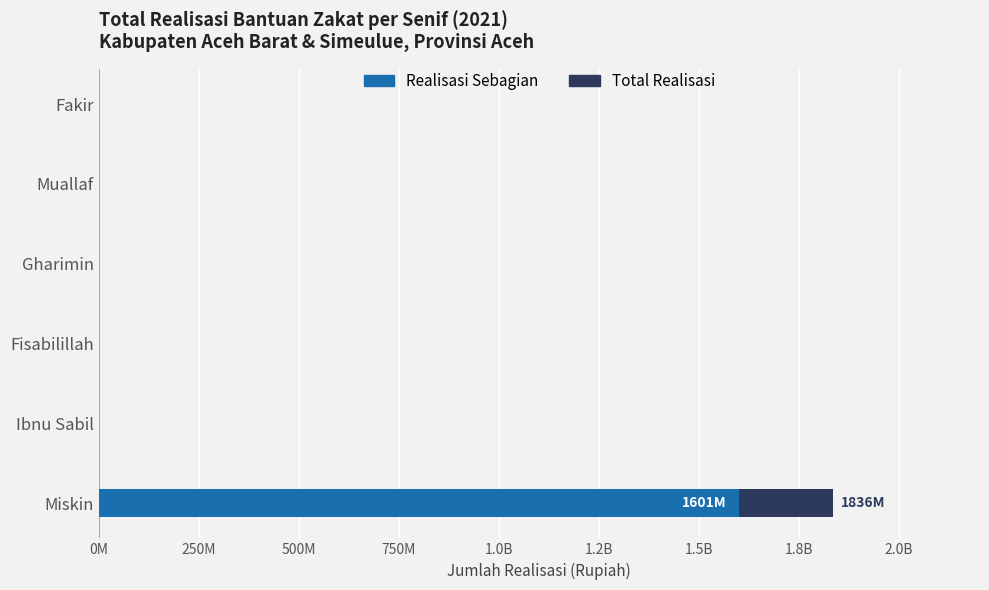

How many groups of bars are there?

6